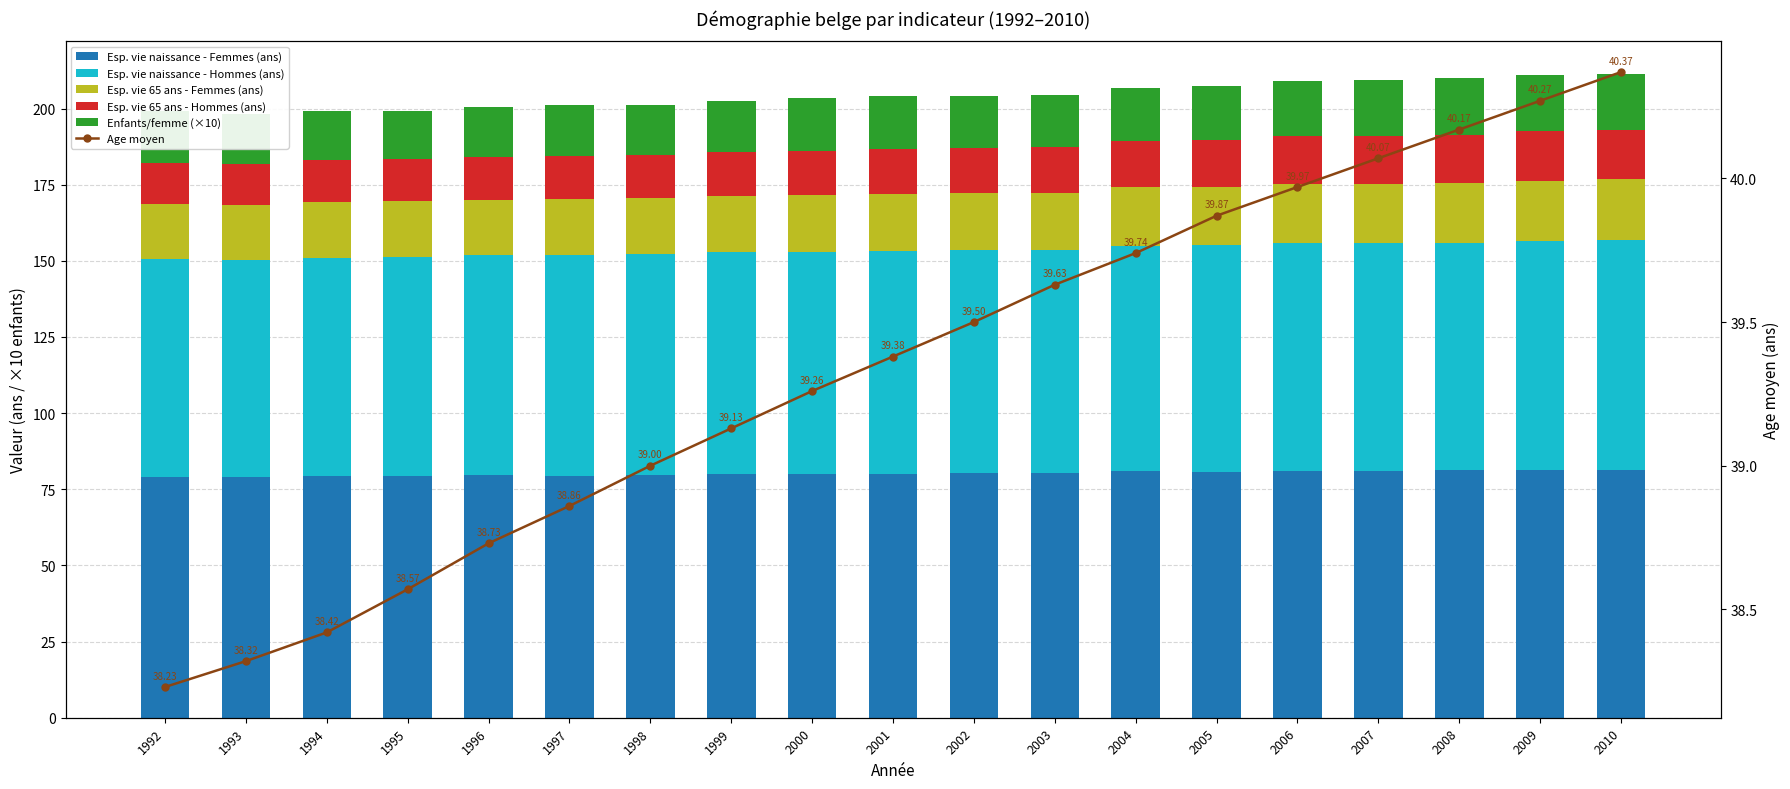

How many data points in Esp. vie naissance - Femmes (ans) are above 80?

12